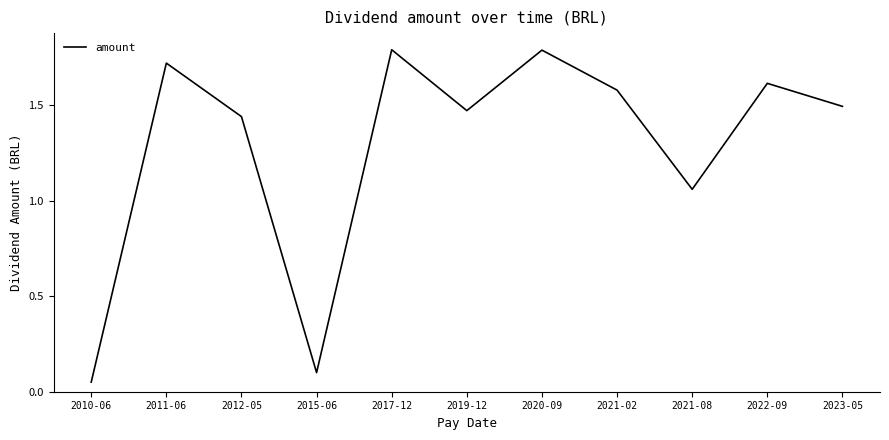

The chart shows a value of 0.7 at 2019-12. True or false?

False